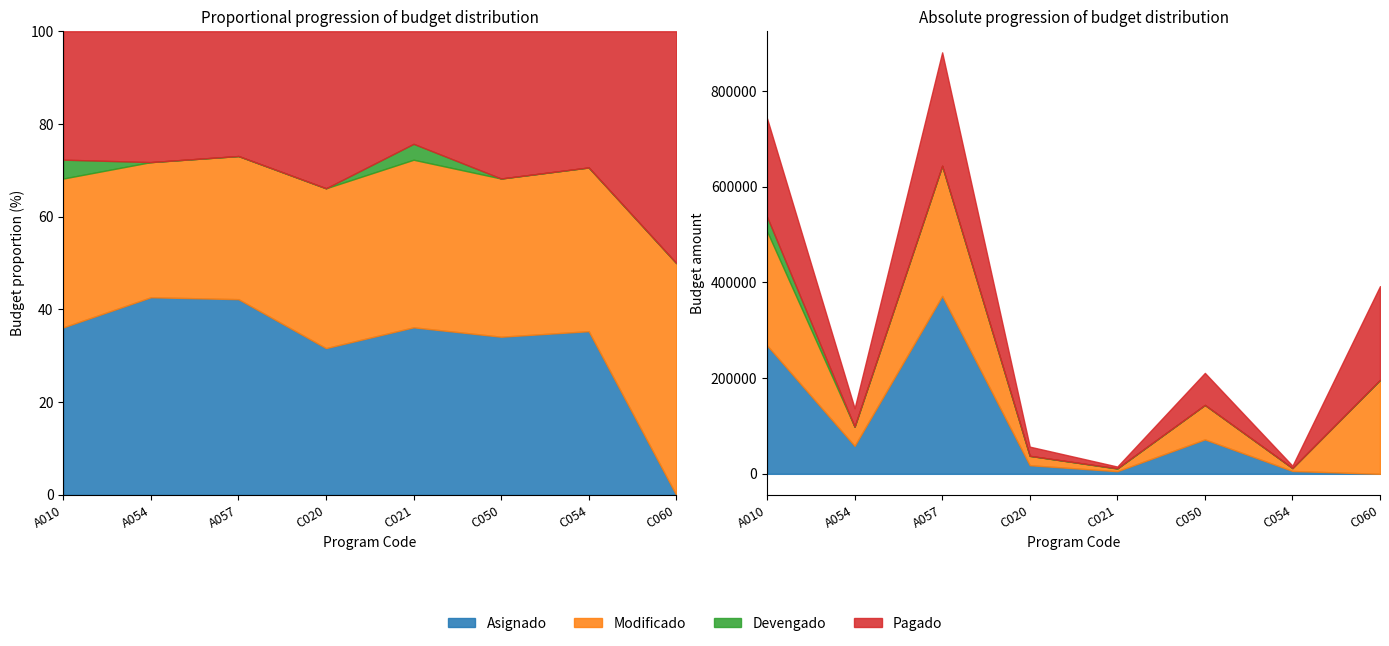

What value does the Modificado series have at A010?

238601.9